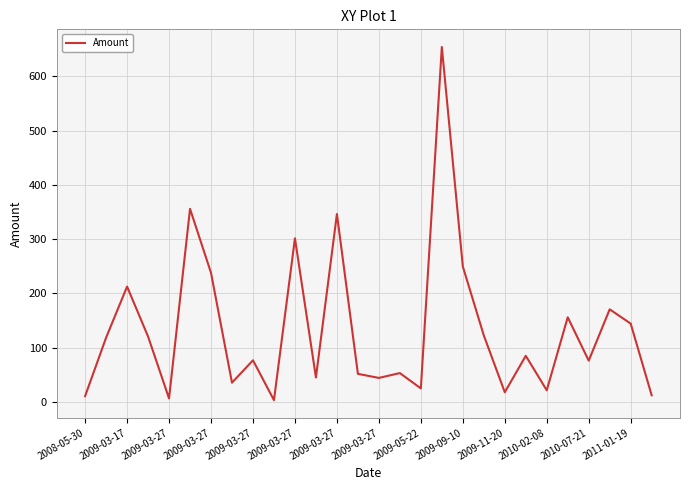

What is the sum of all values?

3760.0